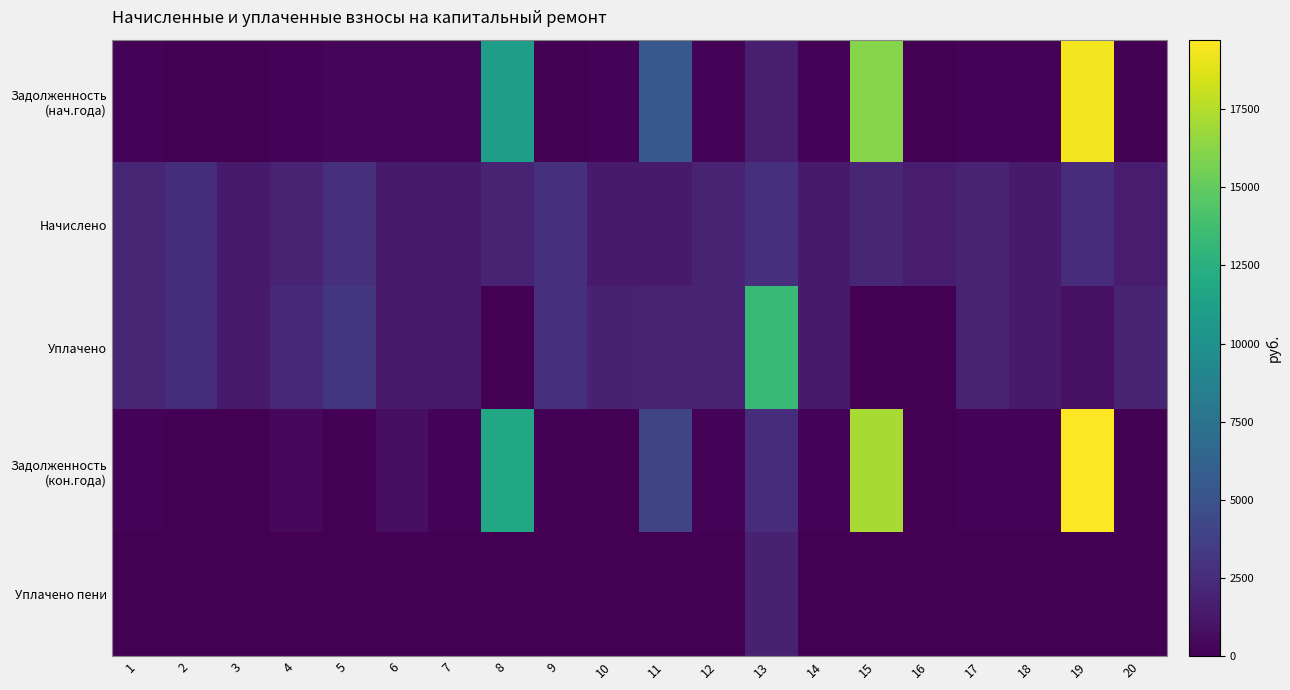

At how many categories does at least one series exceed 11337?

4